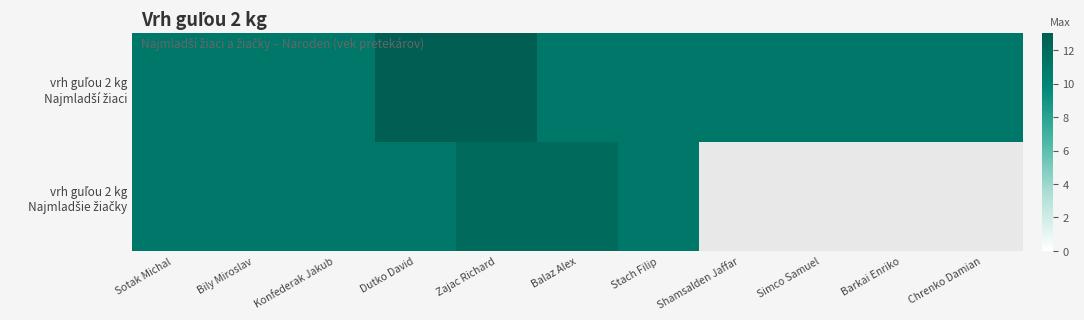

At which category is the sum across all series the highest?

Zajac Richard